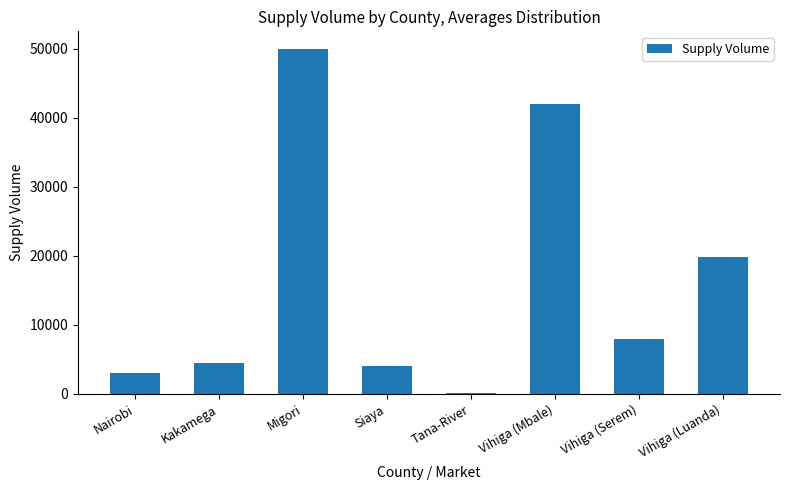

Are the bars grouped side by side (vs. stacked)?

No